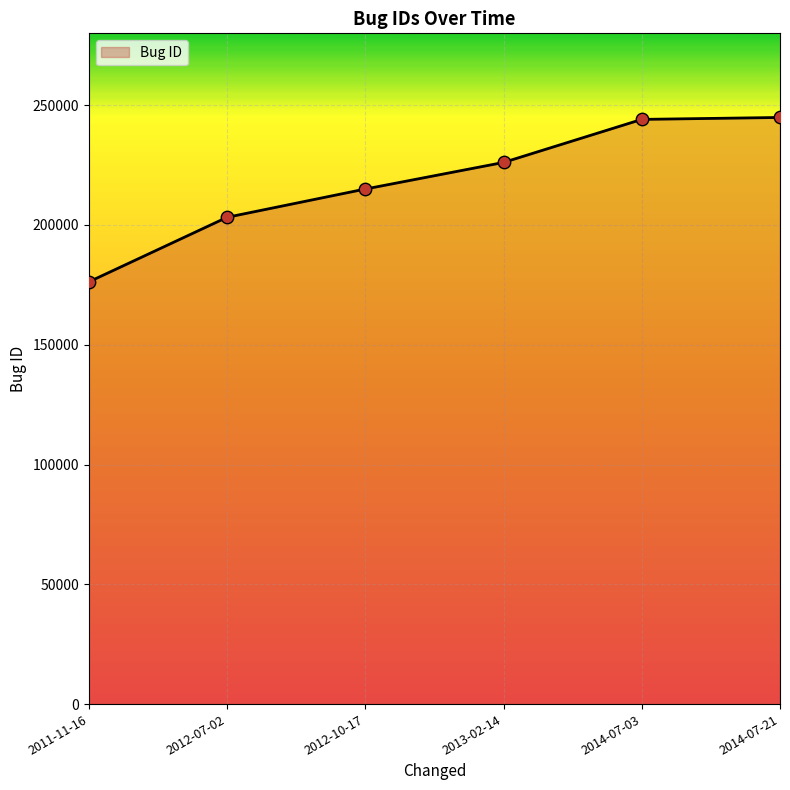

Approximately how many times larger is the value at 2014-07-21 compared to 2011-11-16?

1.4